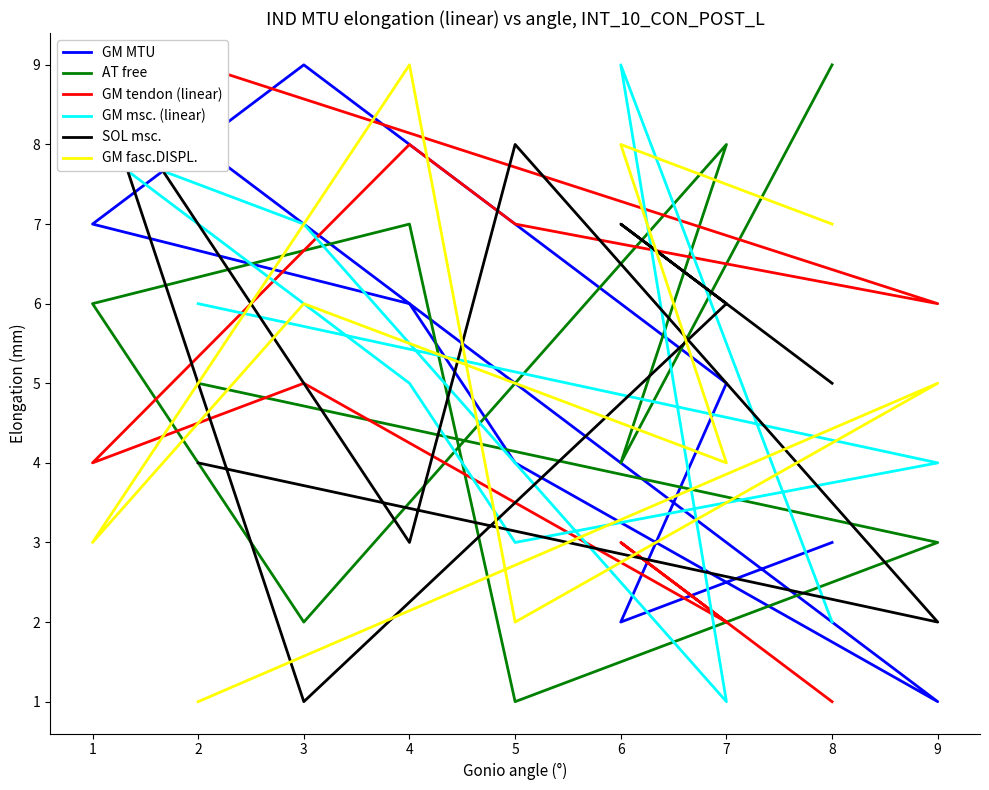

How many values in the GM msc. (linear) series exceed 5?

4